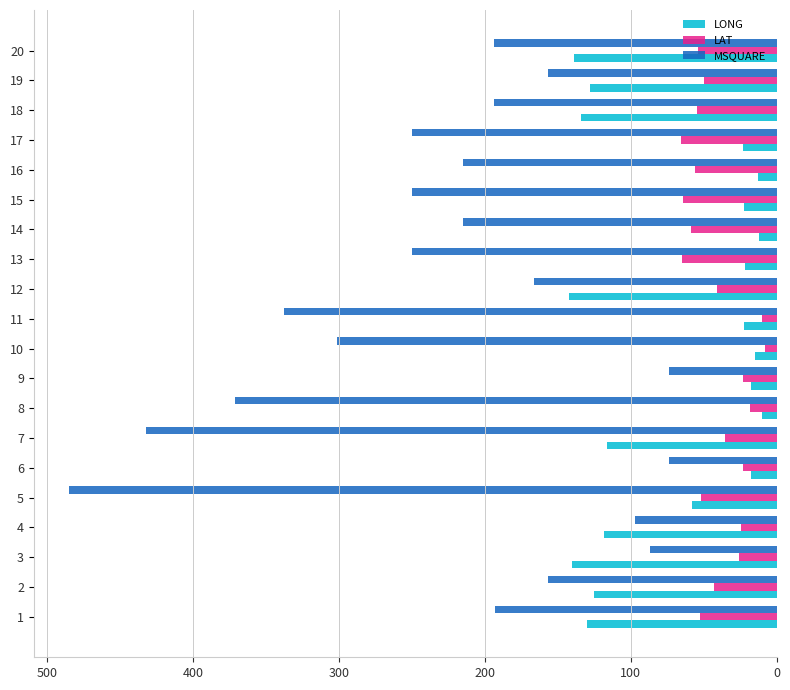

How many categories are shown in the chart?

20